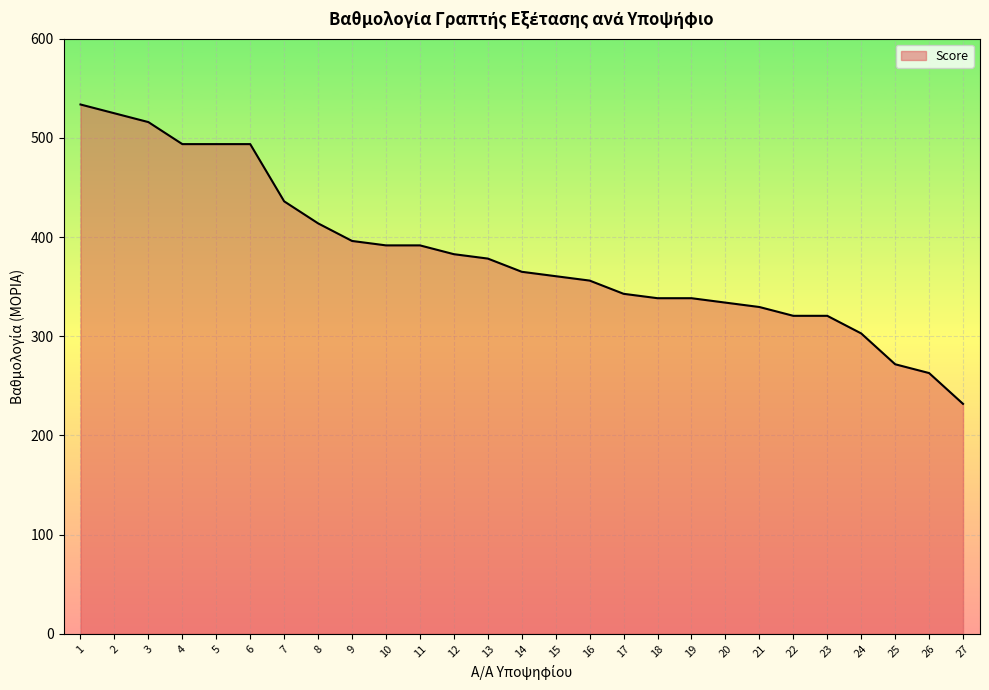

What value does the data have at 17?

342.8